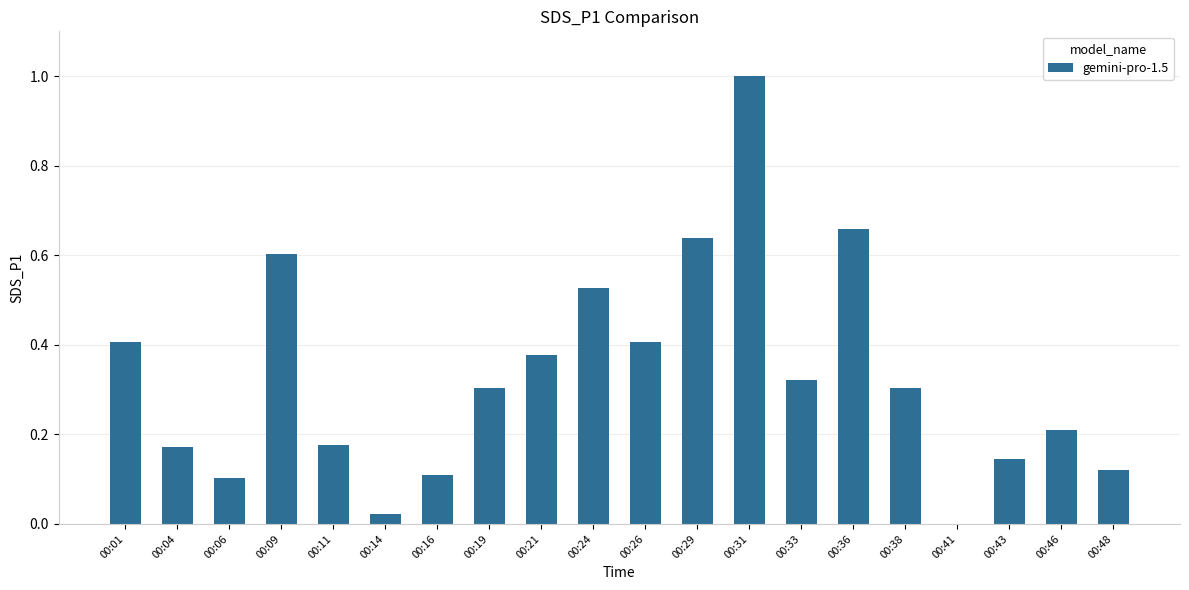

At which category does the chart reach its peak across all series?

00:31